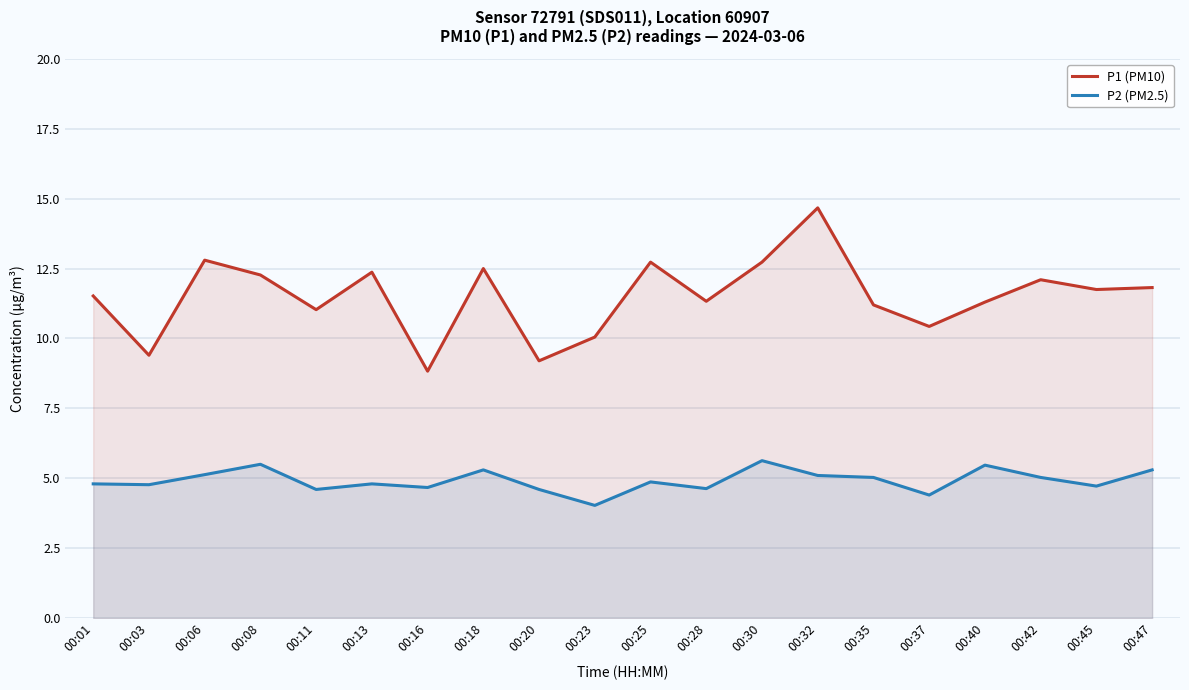

At 00:30, list the series in order from largest to smallest.

P1 (PM10), P2 (PM2.5)